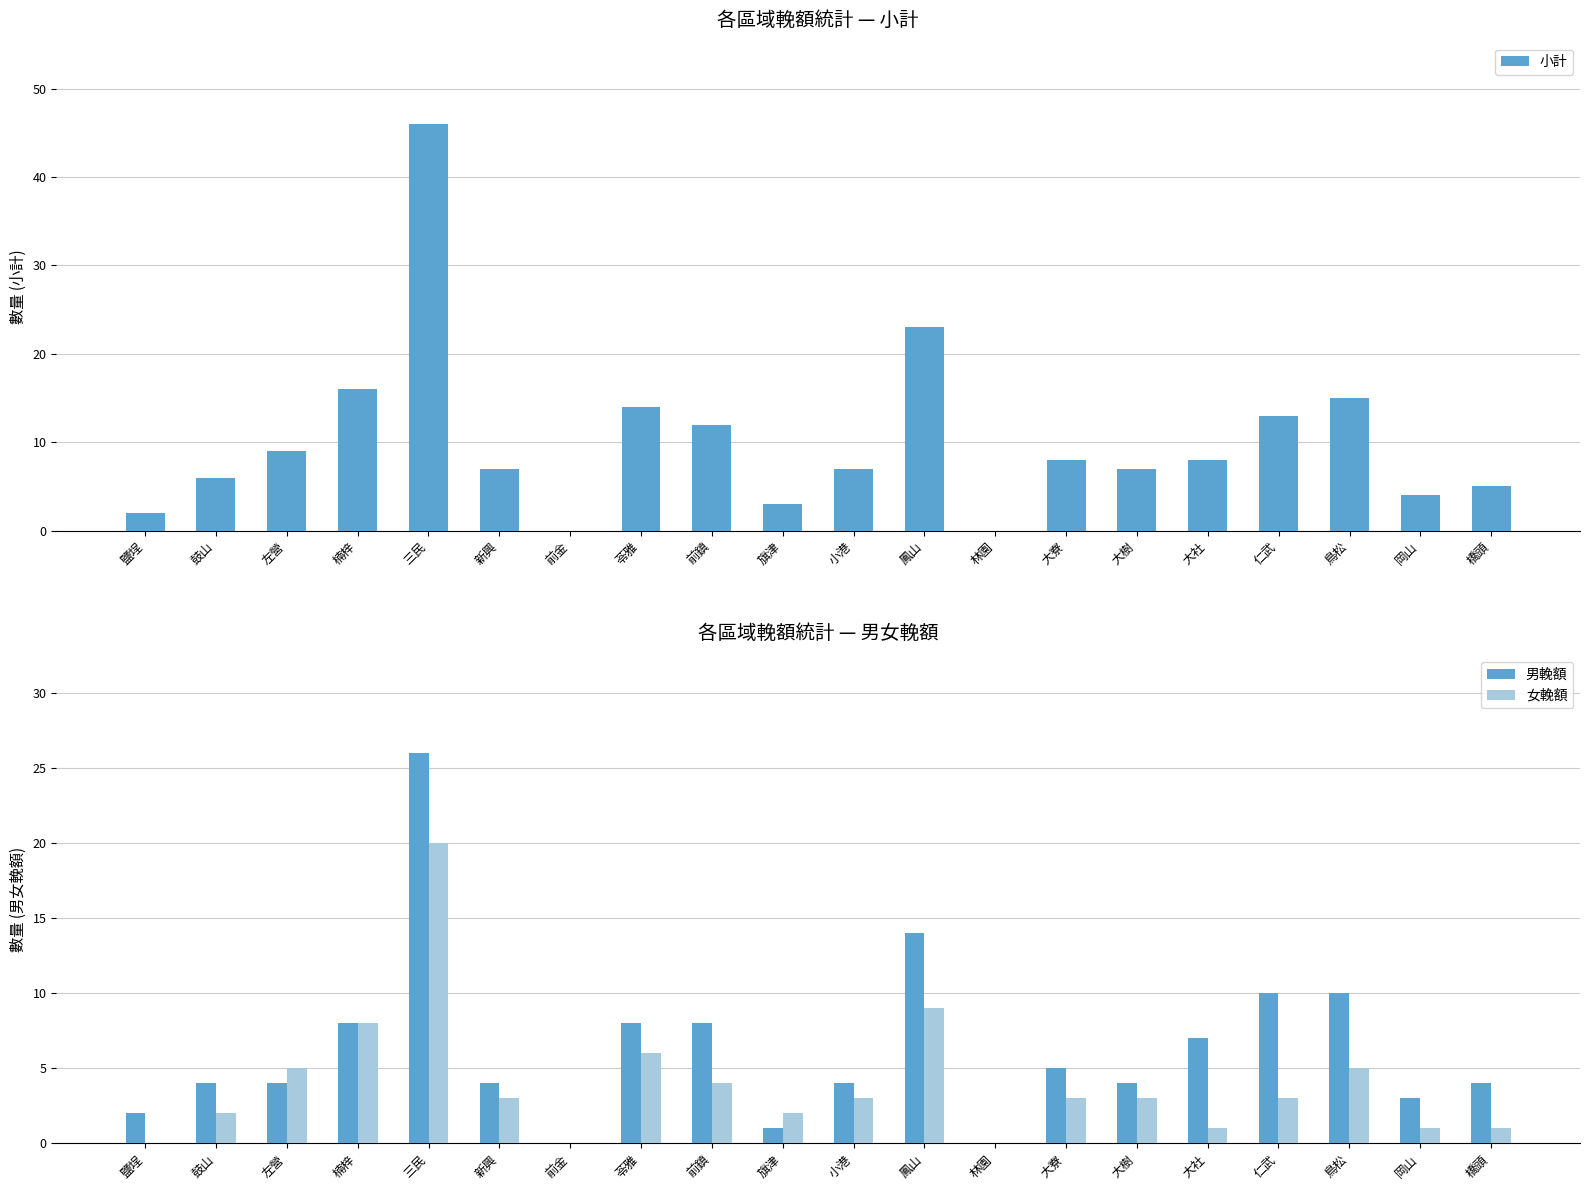

What is the difference between the 小計 values at 鳳山 and 左營?

14